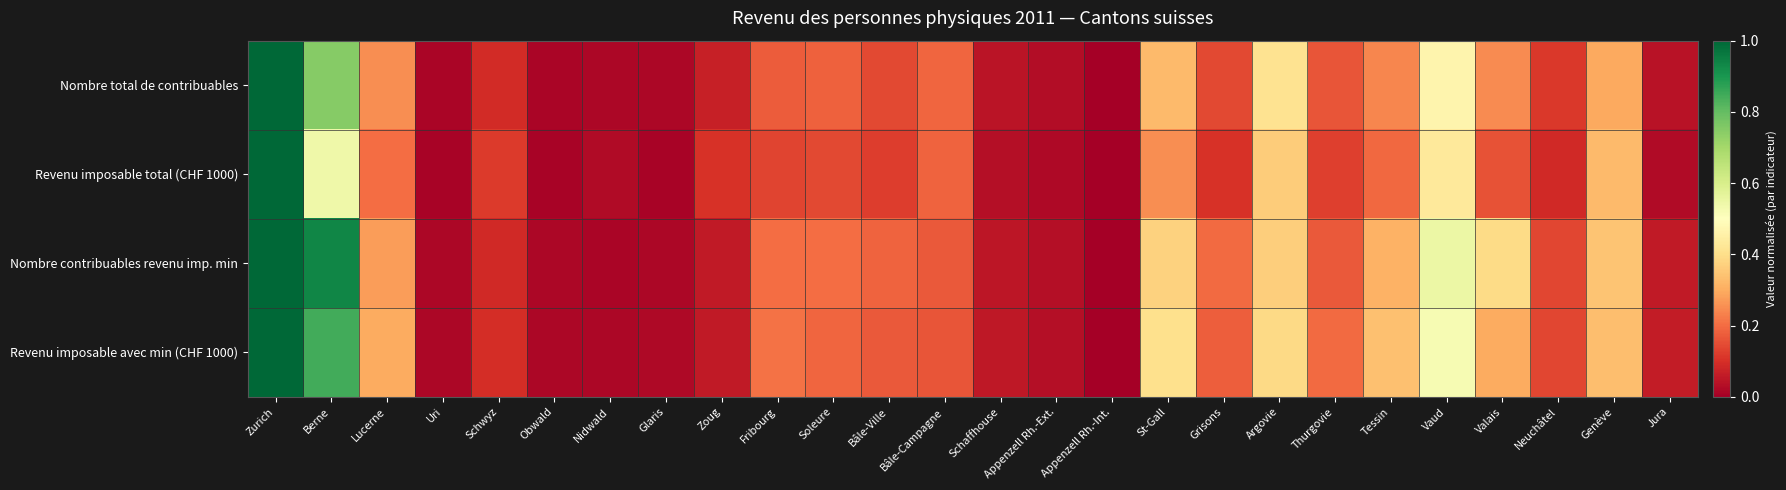

Between Lucerne and Appenzell Rh.-Ext., which series saw the biggest shift?

Revenu imposable avec min (CHF 1000)